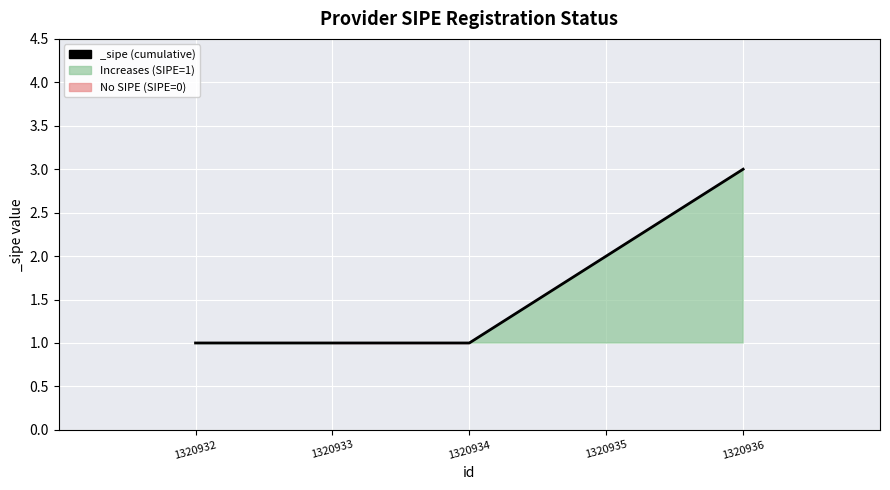

True or false: there are more than 0 points higher than both neighbors.

False